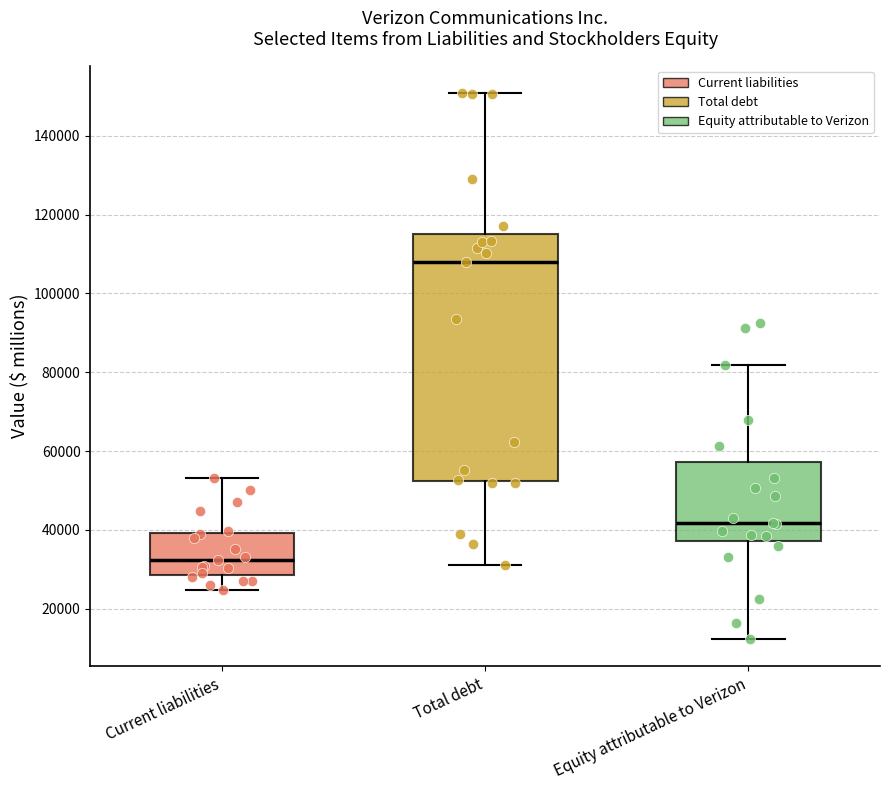

Comparing the boxes themselves (not the whiskers), which one is the tallest?

Total debt